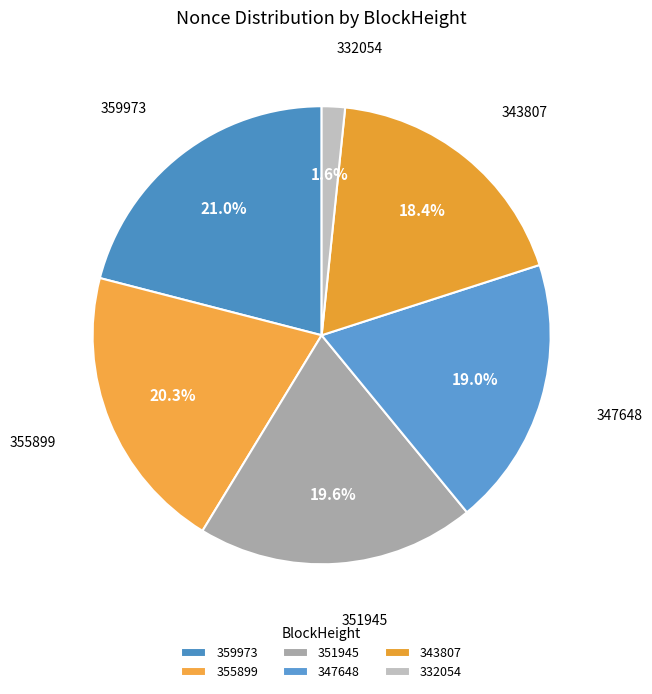

What percentage is the 359973 slice, to the nearest percent?

21%